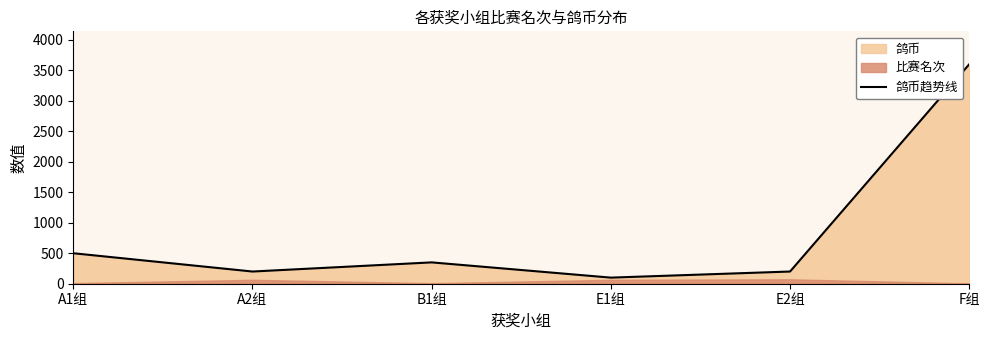

At which category does the data reach its first local peak?

B1组